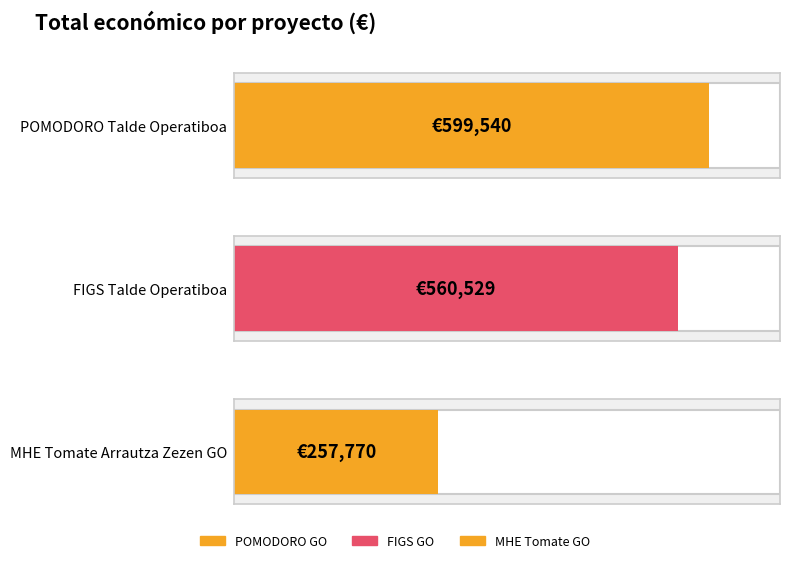

At which label does the data first exceed 560529?

POMODORO GO